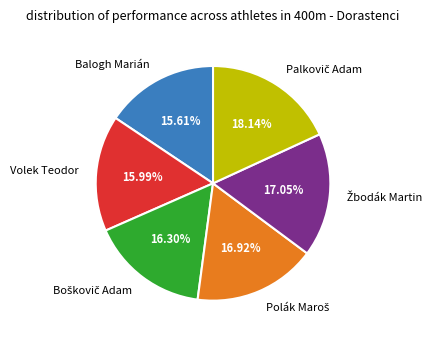

Is Volek Teodor the majority of the pie?

No